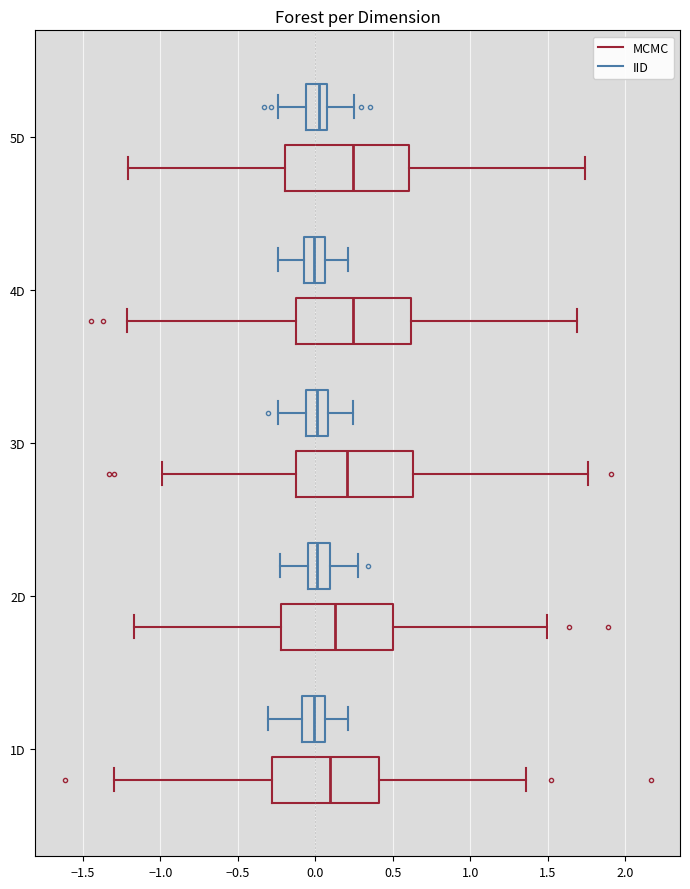

Where is the left edge of the box for 1D (MCMC) on the x-axis? The values are not printed on the chart, so give them approximately, as read against the axis.

-0.30